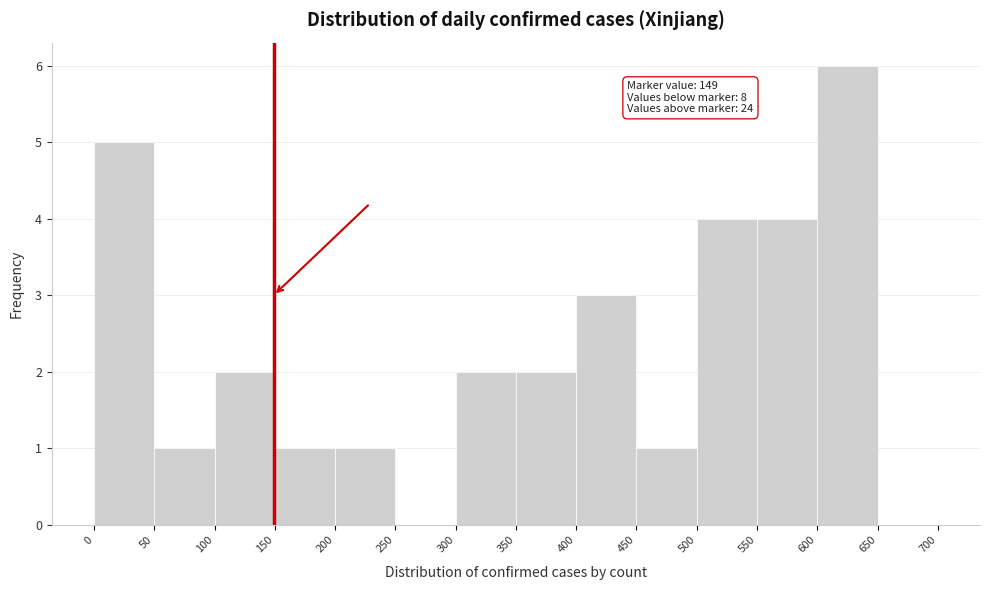

Over which range of the x-axis is the bar tallest?

600 to 650